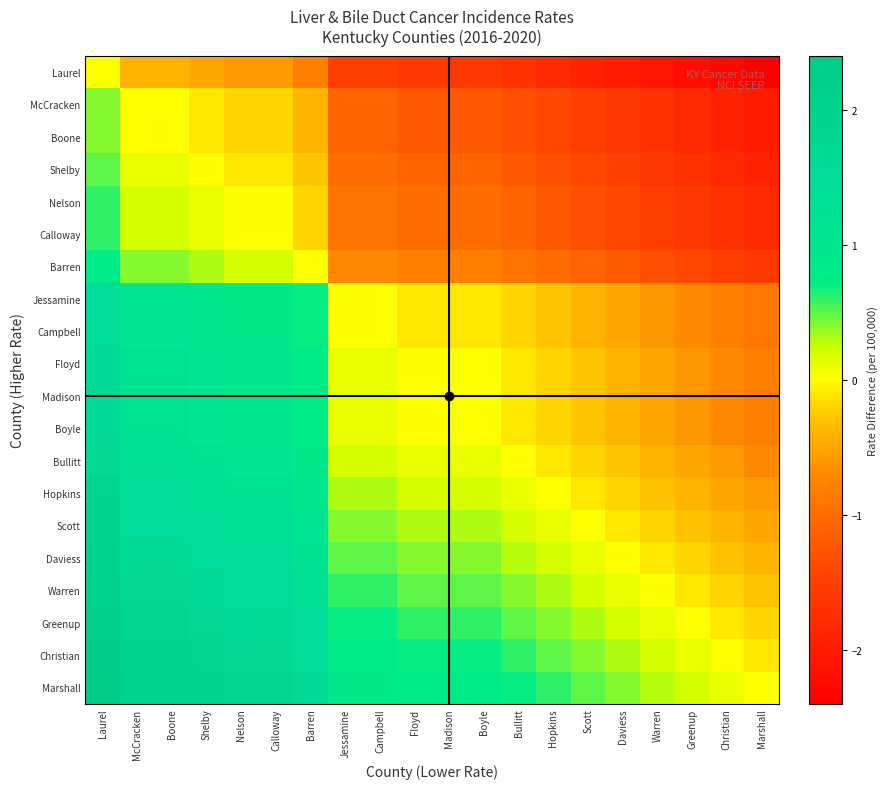

At how many categories does at least one series exceed -1?

20